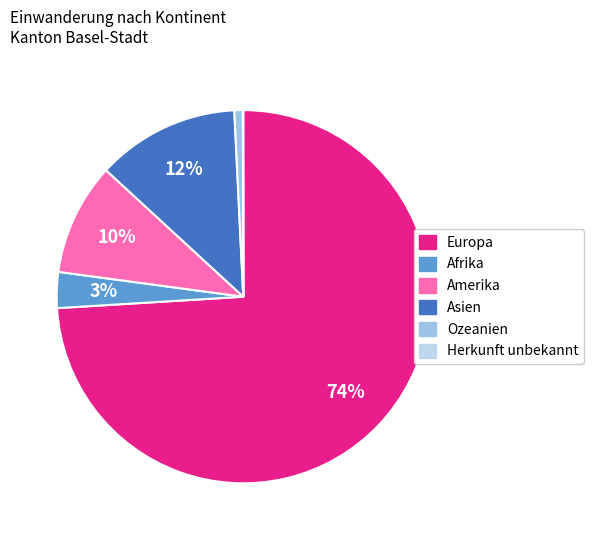

Rank the categories by value from lowest to highest.

Herkunft unbekannt, Ozeanien, Afrika, Amerika, Asien, Europa